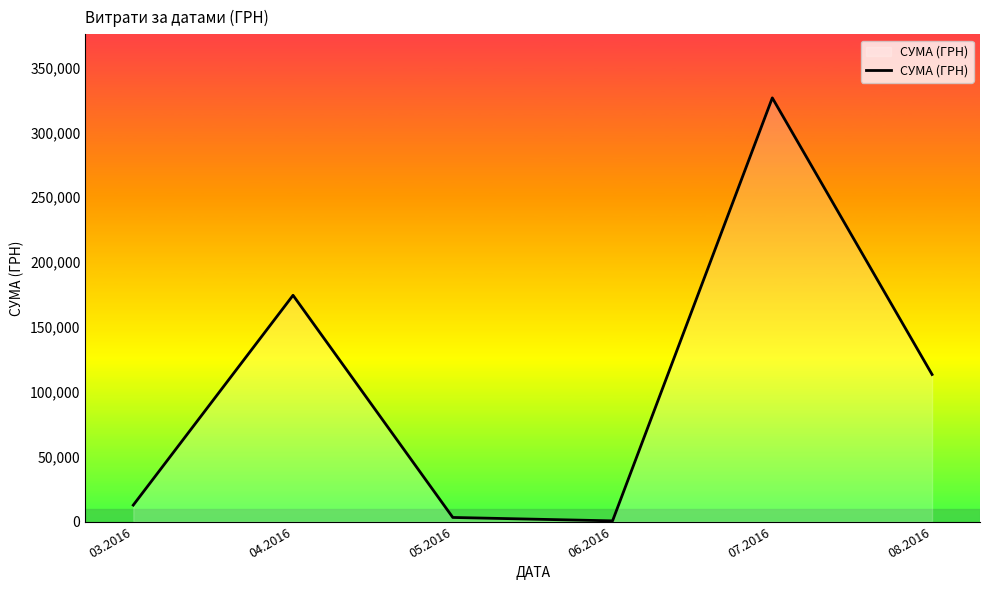

What is the difference between the maximum and minimum values?

325972.3